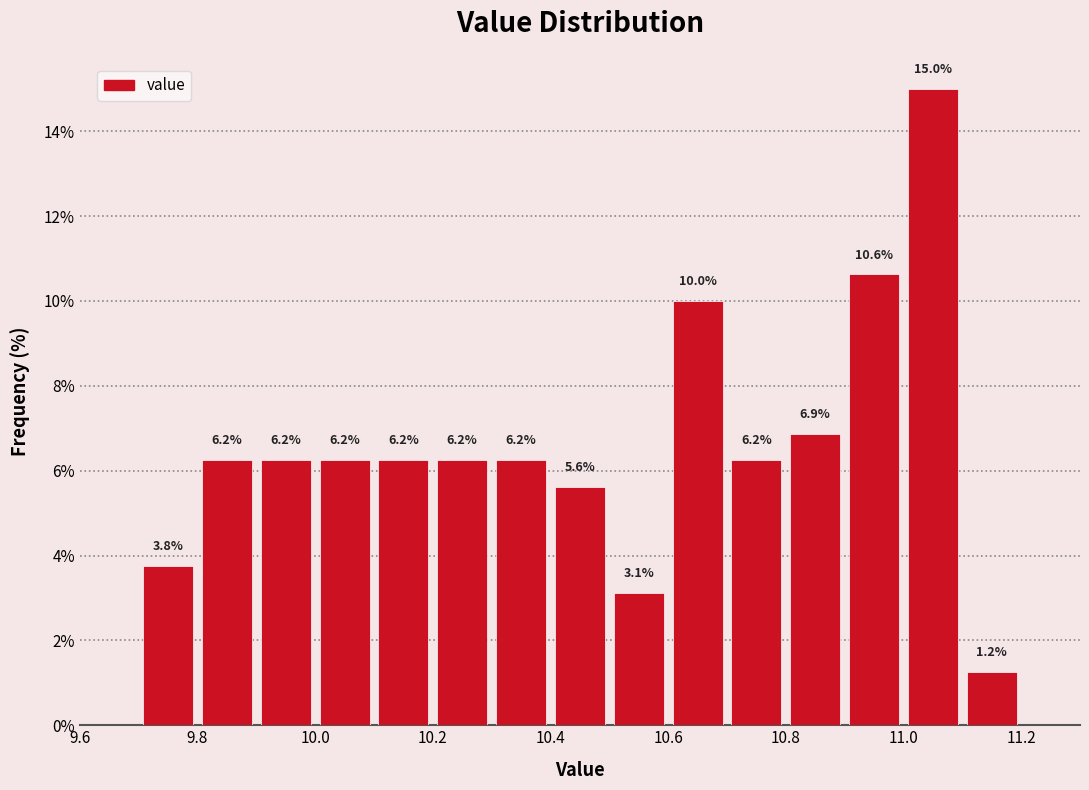

Over which range of the x-axis is the bar tallest?

11.0 to 11.1